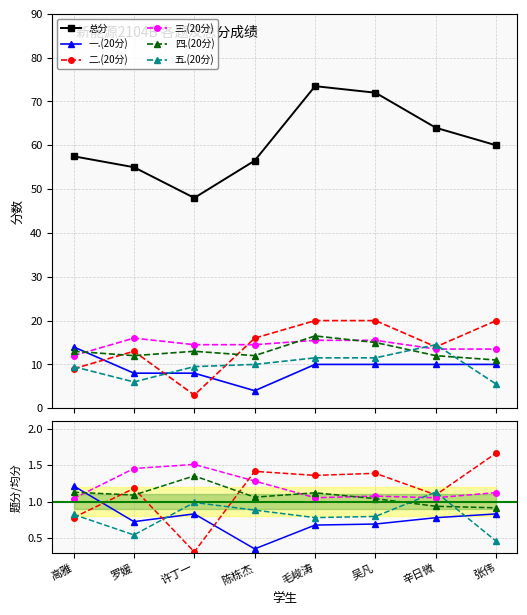

Reading left to right, list all the values displayed in this chart.

总分: 57.5	55.0	48.0	56.5	73.5	72.0	64.0	60.0
一.(20分): 1.2	0.7	0.8	0.4	0.7	0.7	0.8	0.8
二.(20分): 0.8	1.2	0.3	1.4	1.4	1.4	1.1	1.7
三.(20分): 1.0	1.5	1.5	1.3	1.1	1.1	1.1	1.1
四.(20分): 1.1	1.1	1.4	1.1	1.1	1.0	0.9	0.9
五.(20分): 0.8	0.5	1.0	0.9	0.8	0.8	1.1	0.5